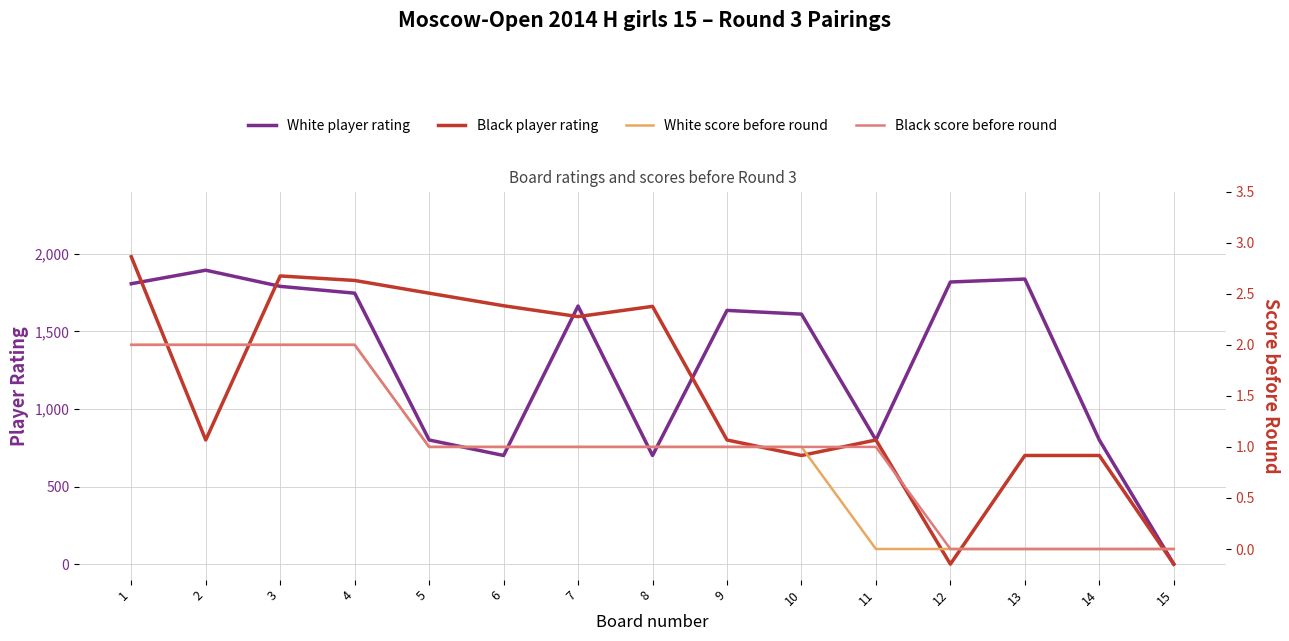

Rank the categories by Black score before round value from lowest to highest.

12, 13, 14, 15, 5, 6, 7, 8, 9, 10, 11, 1, 2, 3, 4